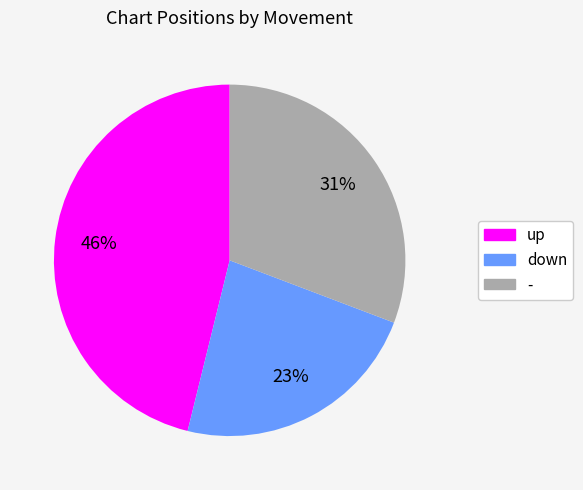

To the nearest percent, what percentage of the pie is up?

46%